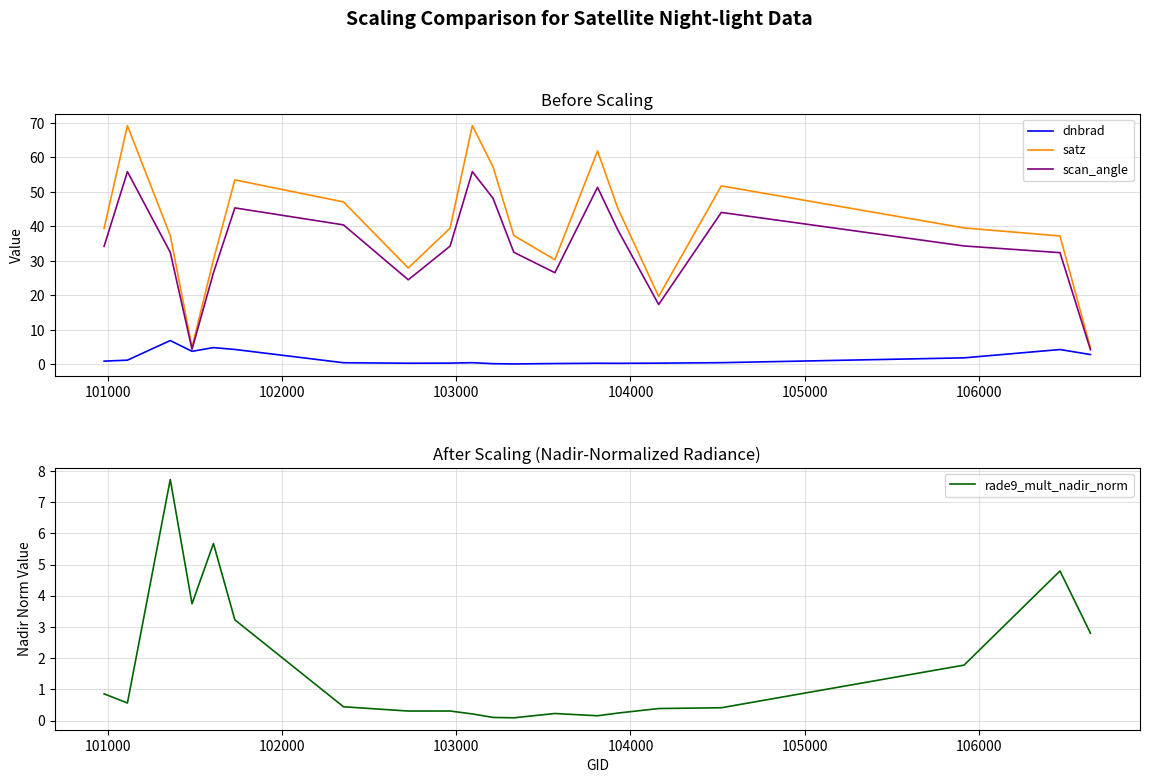

What is the highest value of the satz series?

69.2